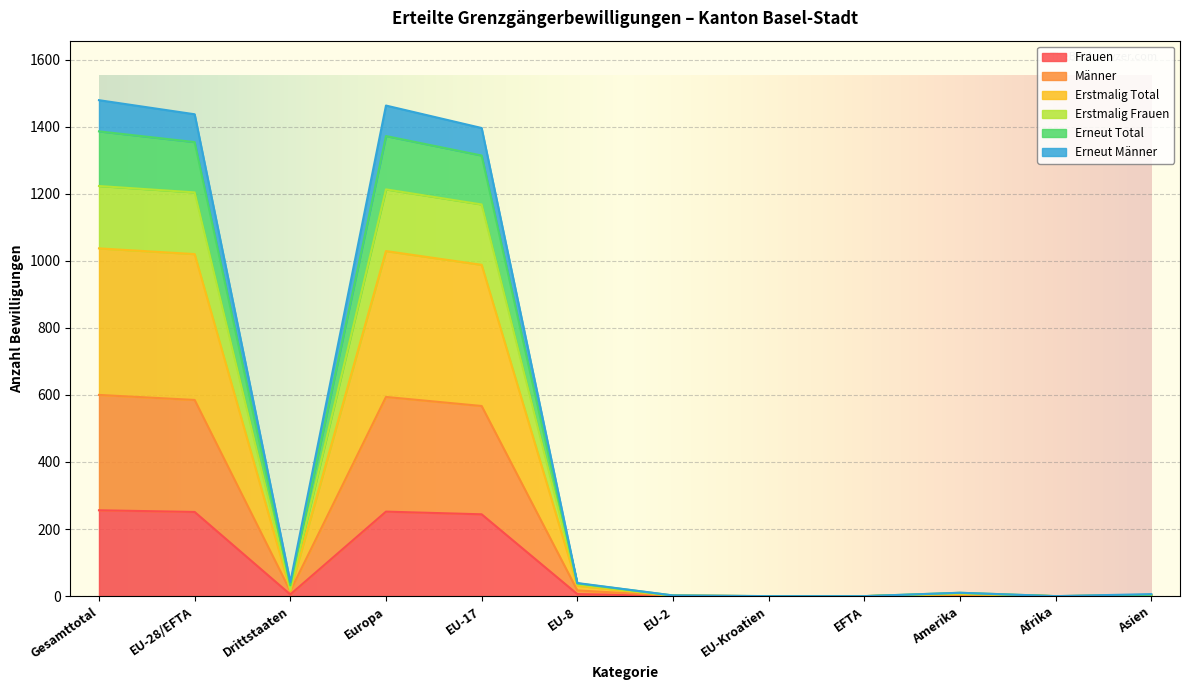

Is the value of Männer at Asien greater than the value of Erstmalig Total at Afrika?

Yes